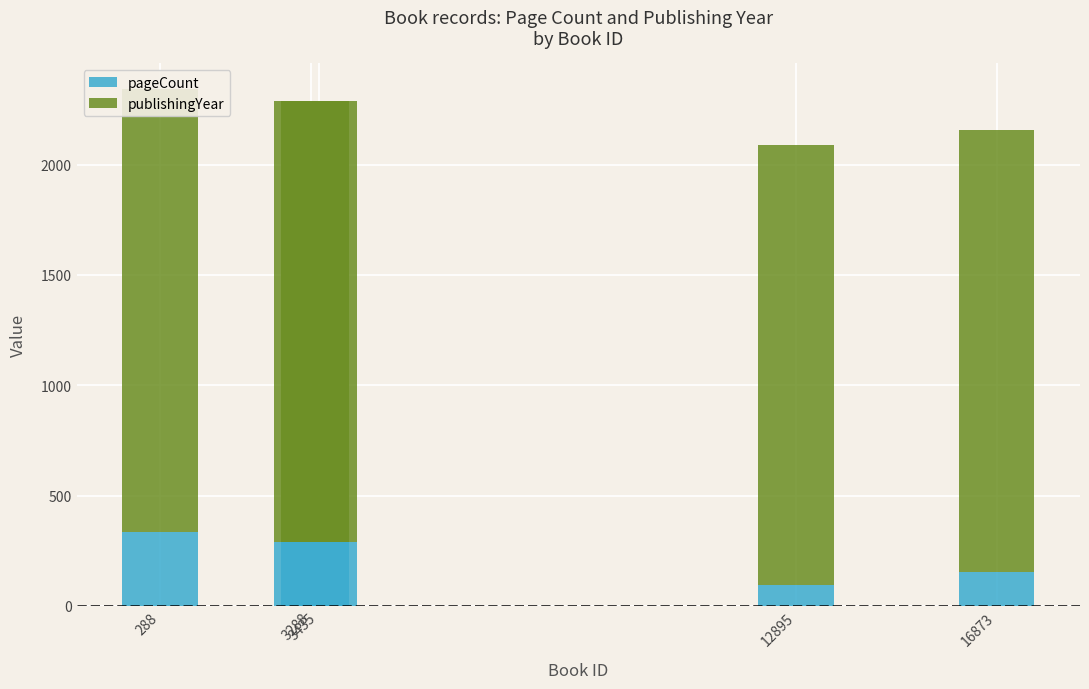

Is it true that publishingYear equals 3140 at 16873?

False